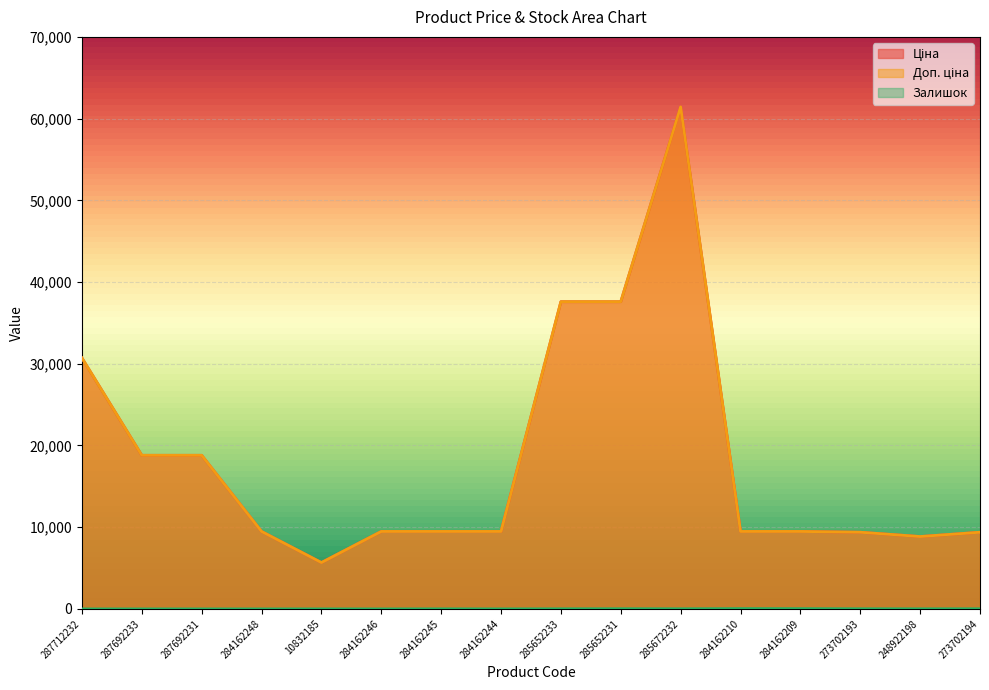

Reading left to right, transcribe all the data shown in this chart.

Ціна: 287712232=30717.1	287692233=18796.8	287692231=18796.8	284162248=9480.1	10832185=5673.8	284162246=9480.1	284162245=9480.1	284162244=9480.1	285652233=37593.6	285652231=37593.6	285672232=61434.3	284162210=9480.1	284162209=9480.1	273702193=9384.0	248922198=8856.7	273702194=9384.0
Доп. ціна: 287712232=30717.1	287692233=18796.8	287692231=18796.8	284162248=9480.1	10832185=5673.8	284162246=9480.1	284162245=9480.1	284162244=9480.1	285652233=37593.6	285652231=37593.6	285672232=61434.3	284162210=9480.1	284162209=9480.1	273702193=9384.0	248922198=8856.7	273702194=9384.0
Залишок: 287712232=0.0	287692233=0.0	287692231=0.0	284162248=0.0	10832185=2.0	284162246=0.0	284162245=8.0	284162244=2.0	285652233=12.0	285652231=22.0	285672232=15.0	284162210=37.0	284162209=33.0	273702193=17.0	248922198=11.0	273702194=18.0